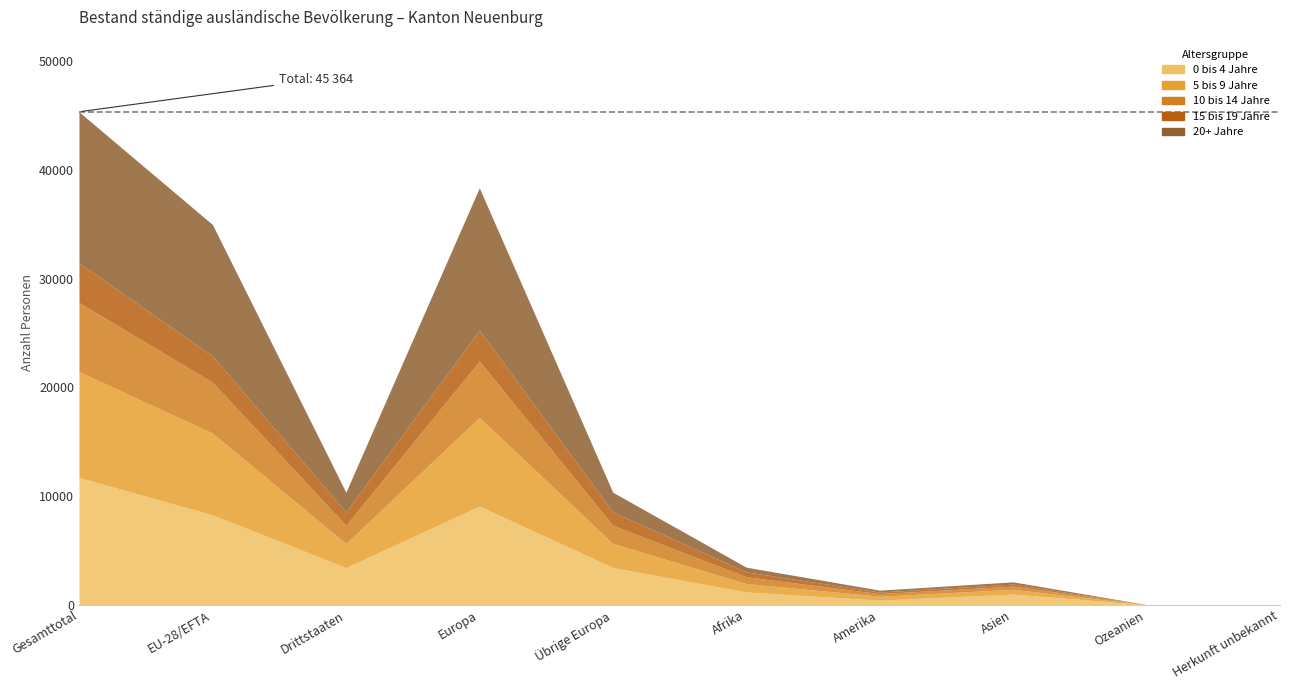

Where is the first local maximum for 15 bis 19 Jahre?

Europa